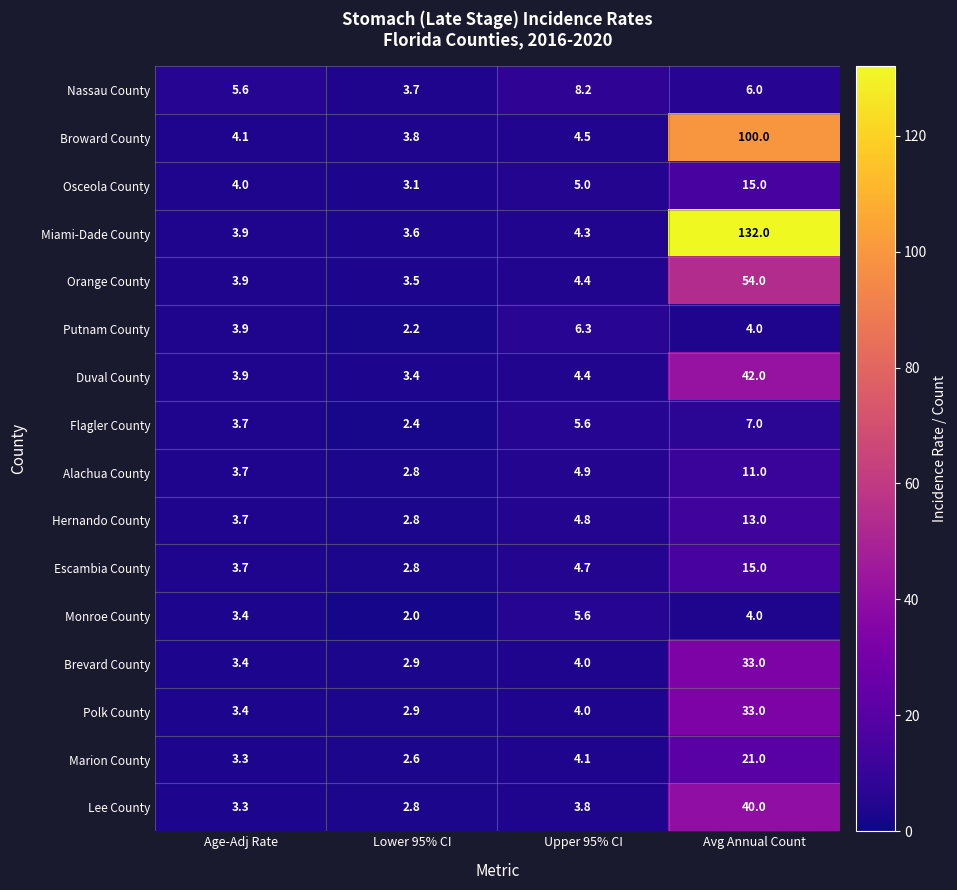

Count the number of categories in the chart.

4